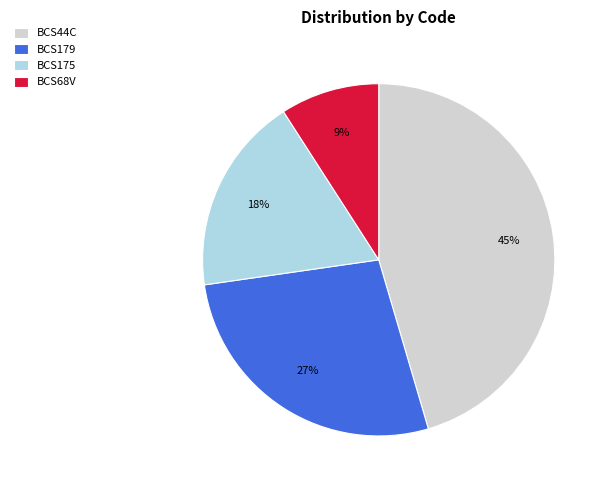

What is the largest slice in the pie chart?

BCS44C